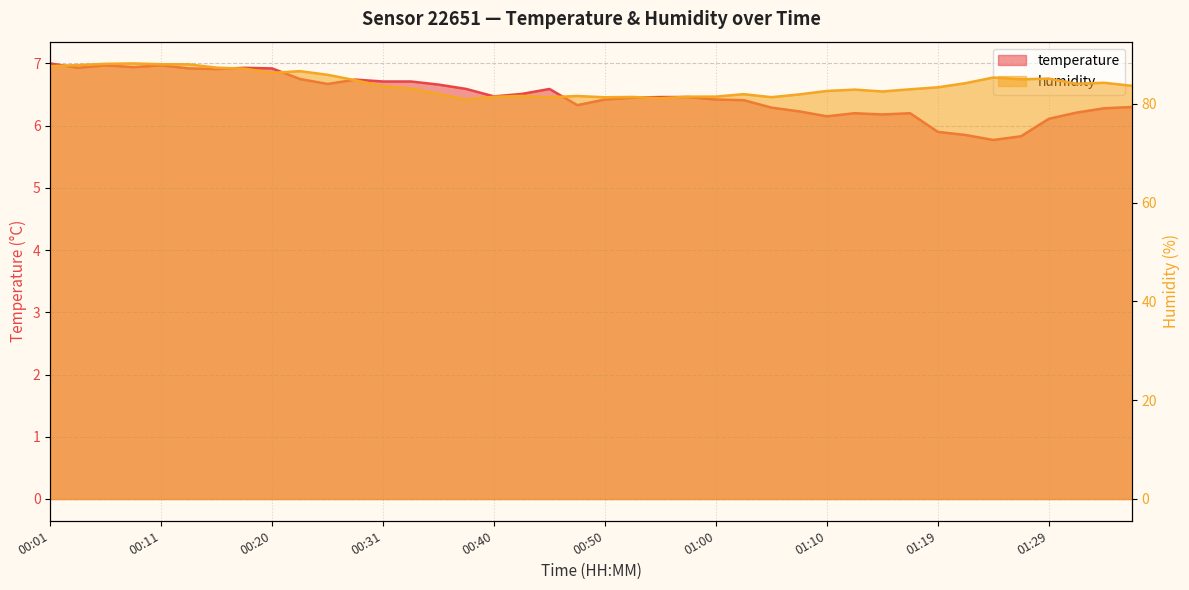

How many values in the temperature series exceed 6?

36